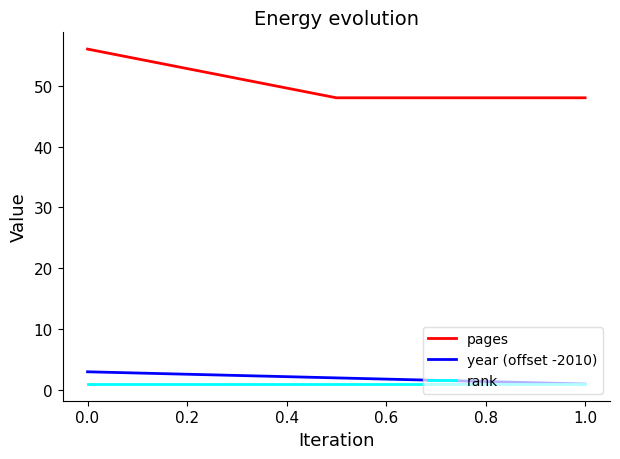

Which series has the widest spread of values?

pages